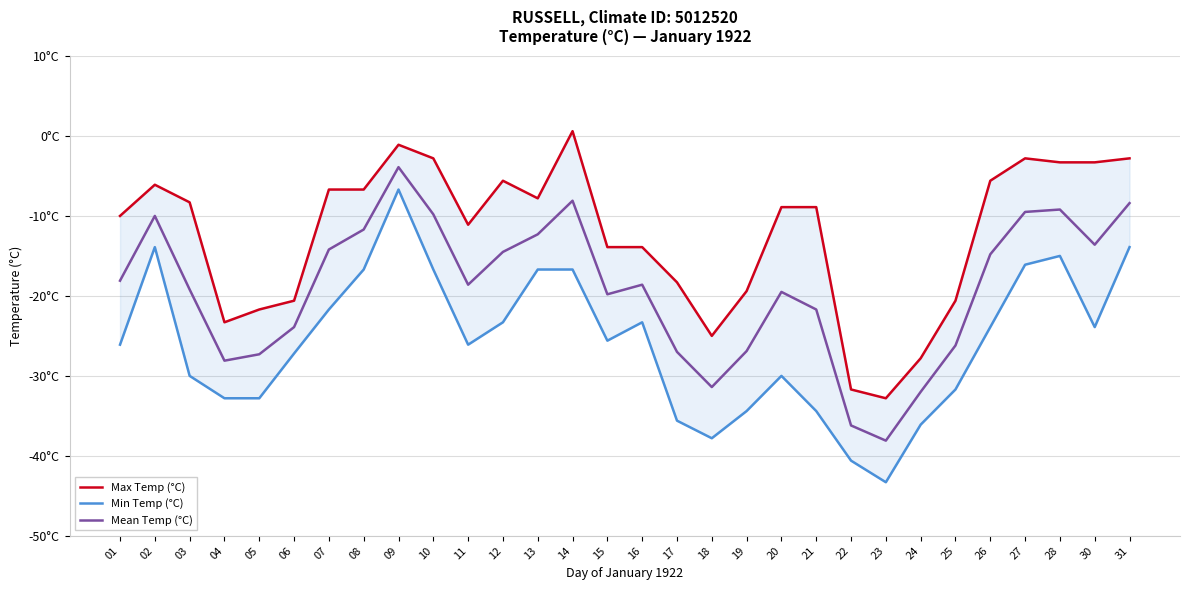

What is the difference between the Min Temp (°C) values at 24 and 01?

10.0